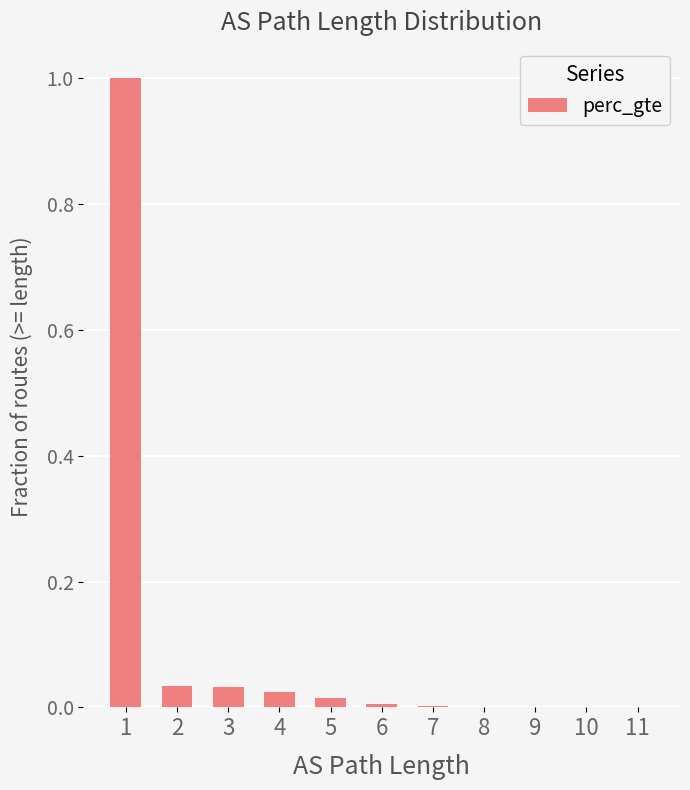

Which has a higher value, 8 or 2?

2